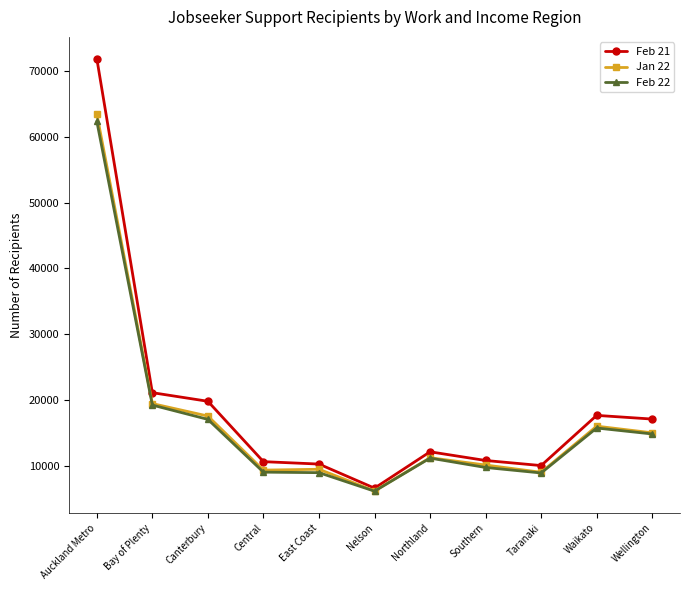

Does the chart display data point markers on the line(s)?

Yes